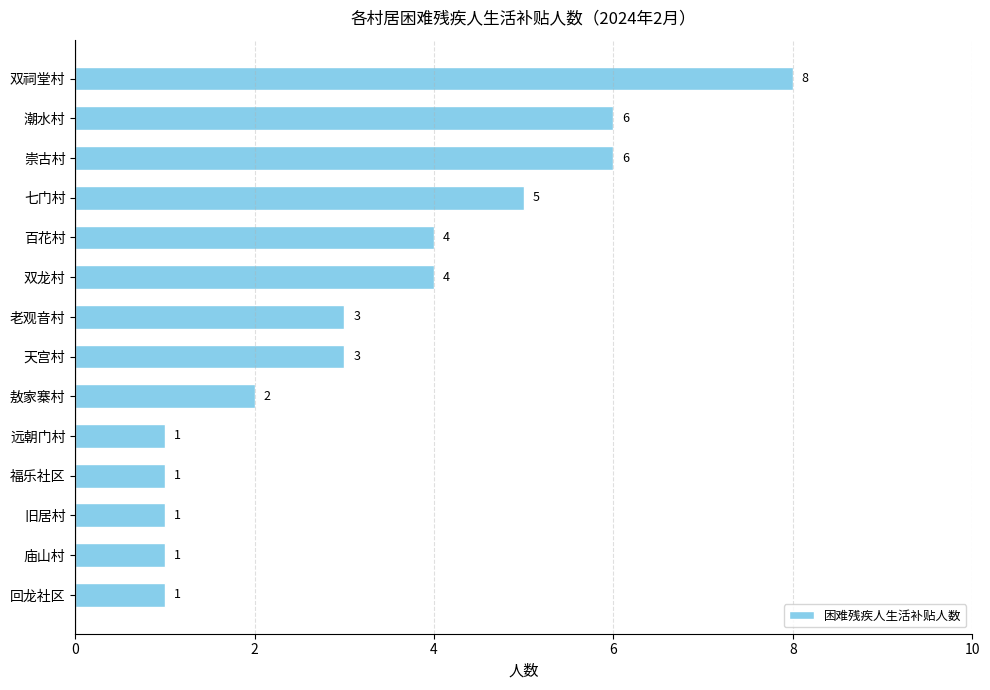

How many bars are there in total?

14